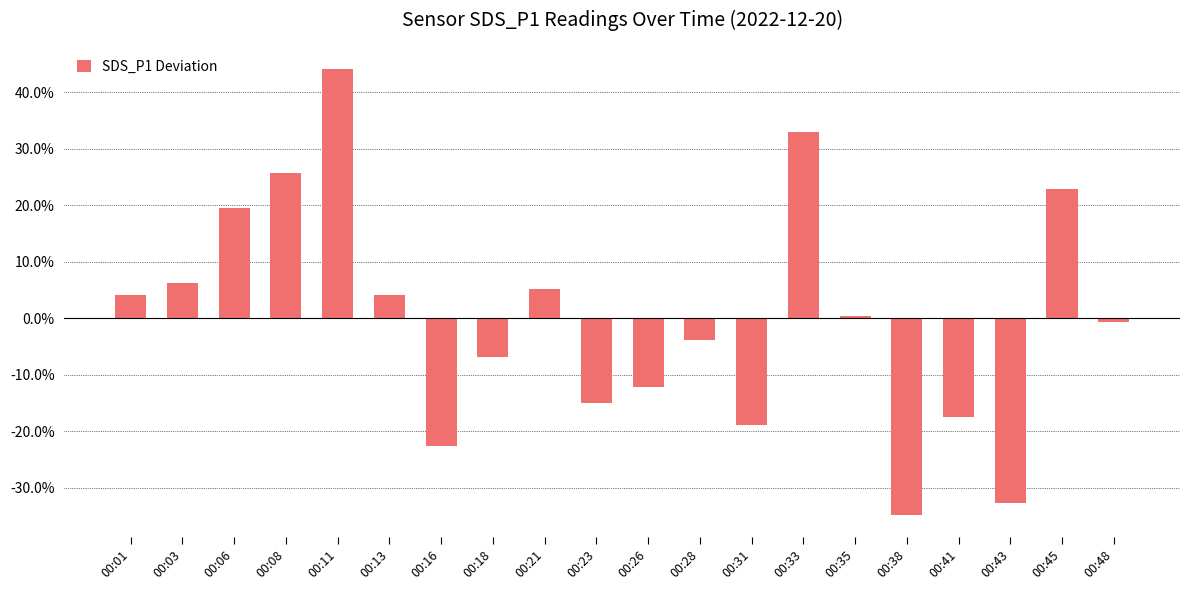

Reading left to right, list all the values displayed in this chart.

00:01=4.1	00:03=6.2	00:06=19.5	00:08=25.7	00:11=44.0	00:13=4.1	00:16=-22.7	00:18=-6.8	00:21=5.1	00:23=-15.0	00:26=-12.1	00:28=-3.9	00:31=-18.9	00:33=32.9	00:35=0.4	00:38=-34.8	00:41=-17.5	00:43=-32.7	00:45=22.9	00:48=-0.6